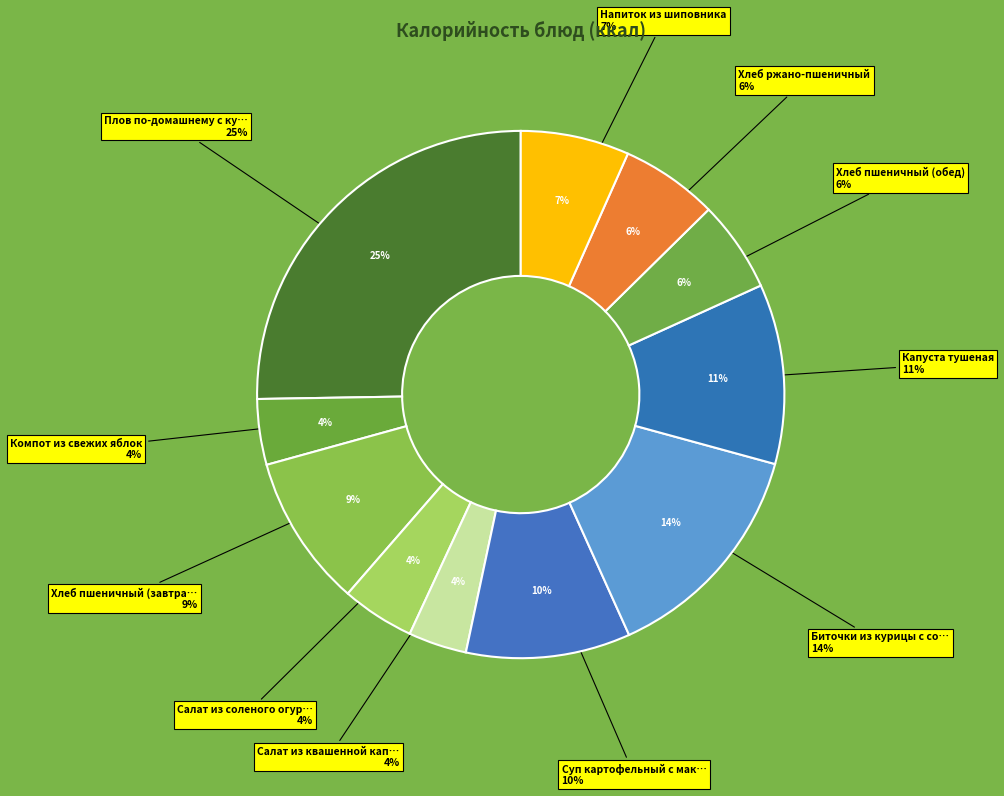

The Биточки из курицы с соусом slice represents 24% of the pie. True or false?

False